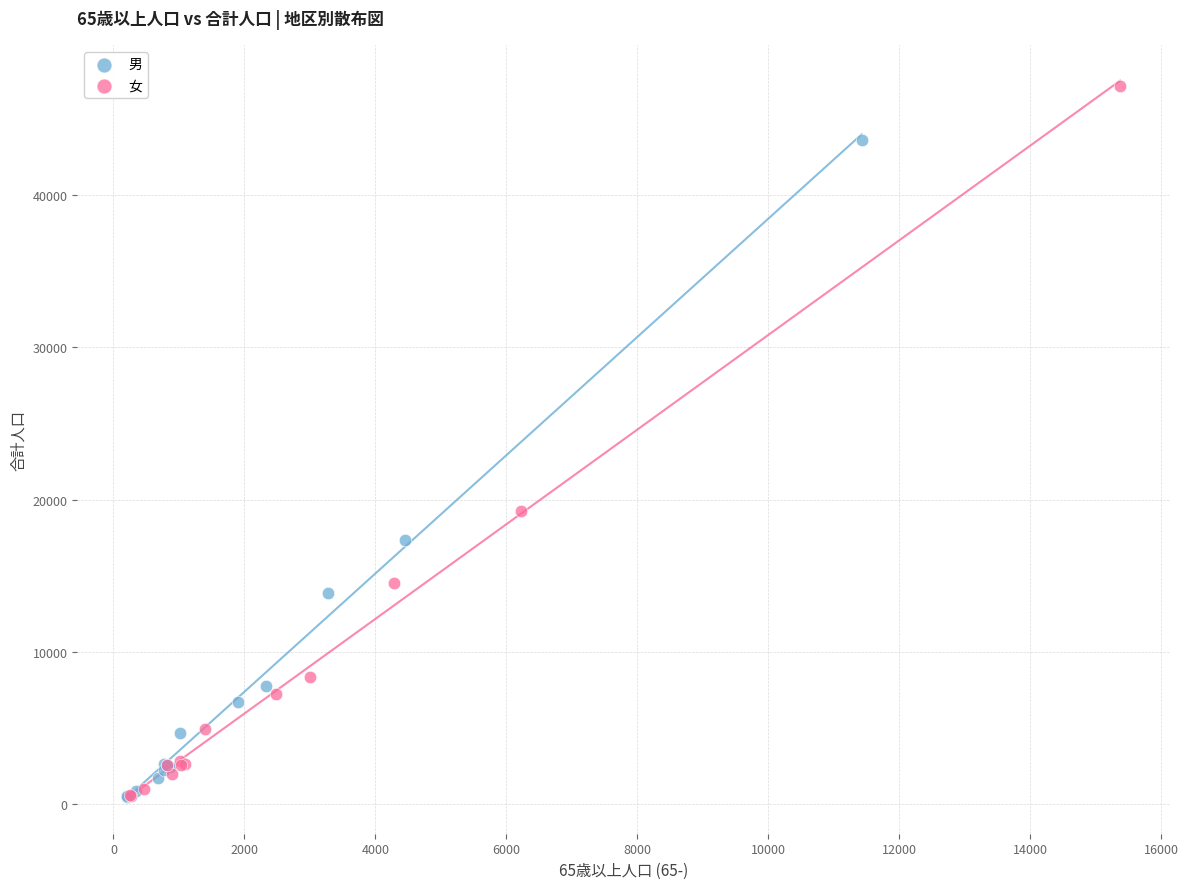

Which series reaches the maximum Y coordinate?

女